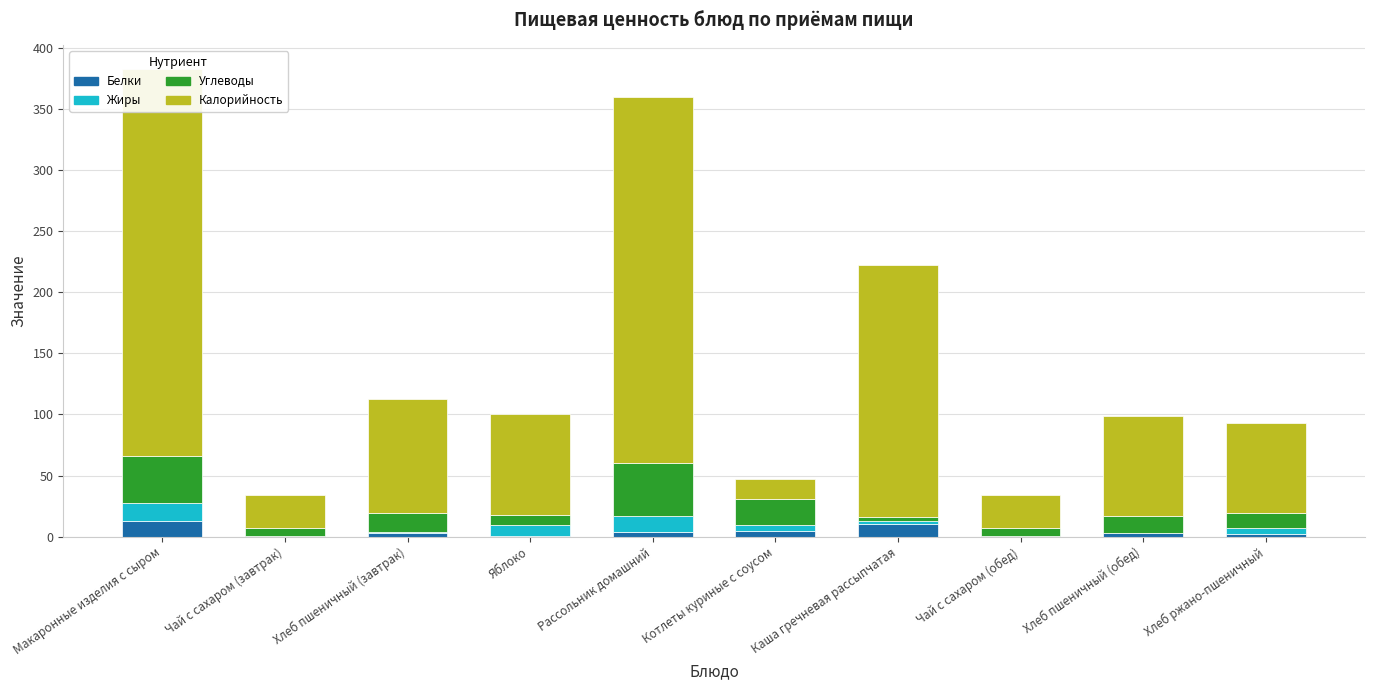

What is the maximum value for Жиры?

15.1